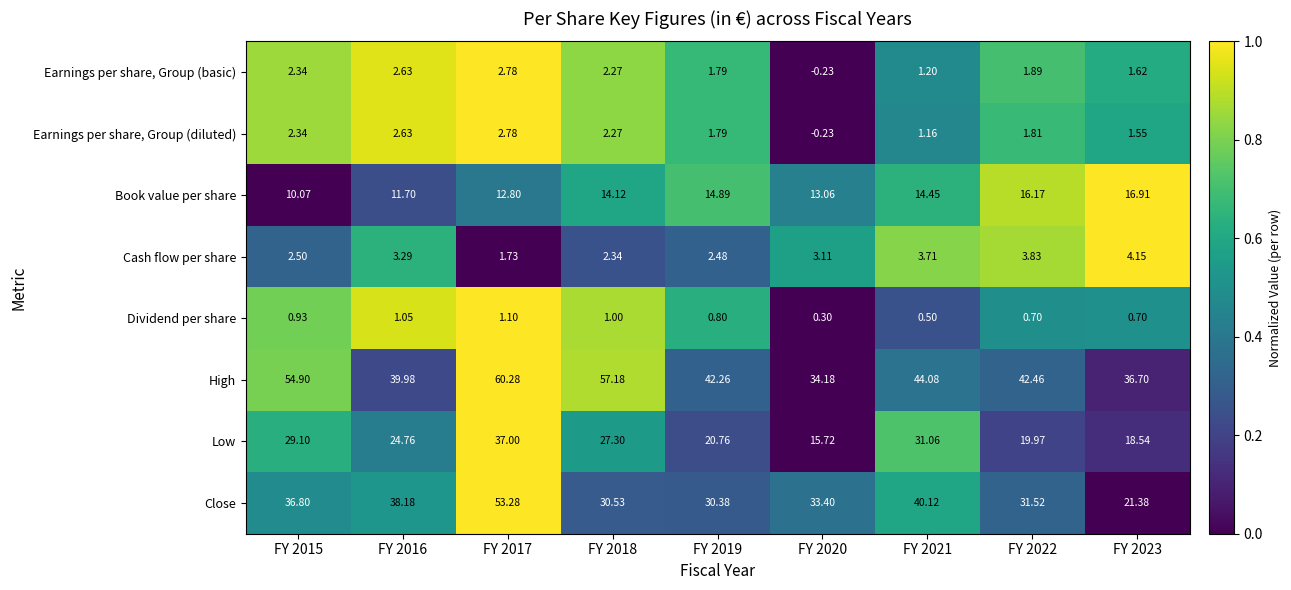

Which series has the widest spread of values?

Close